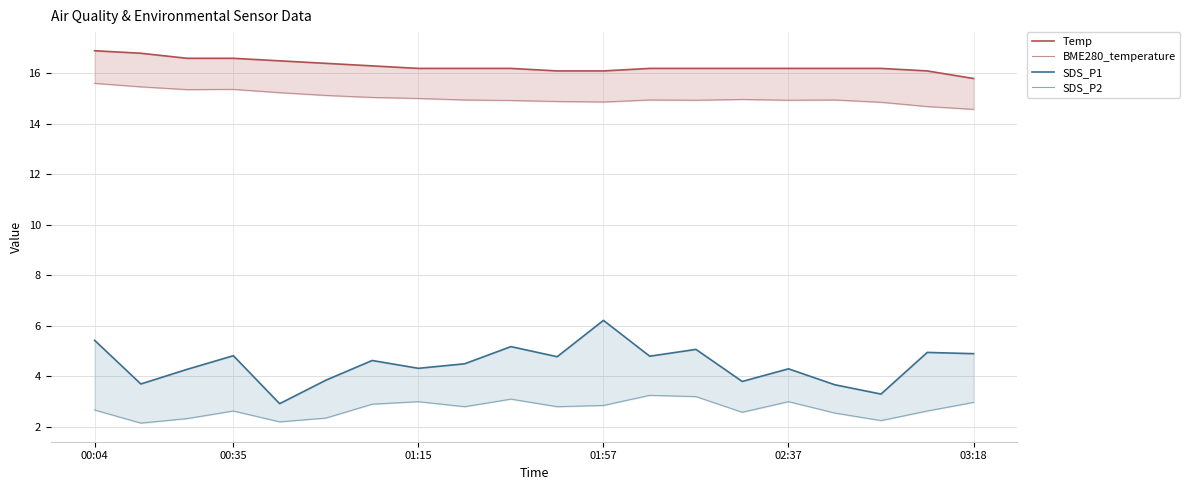

At which category is the sum across all series the highest?

00:04